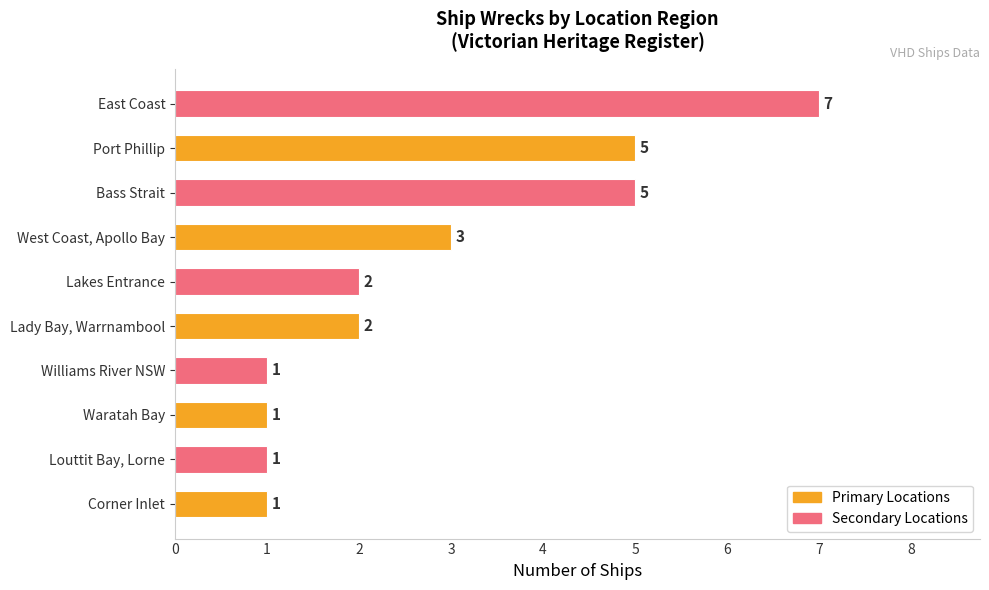

Where is the data nearest to the value 4?

West Coast, Apollo Bay